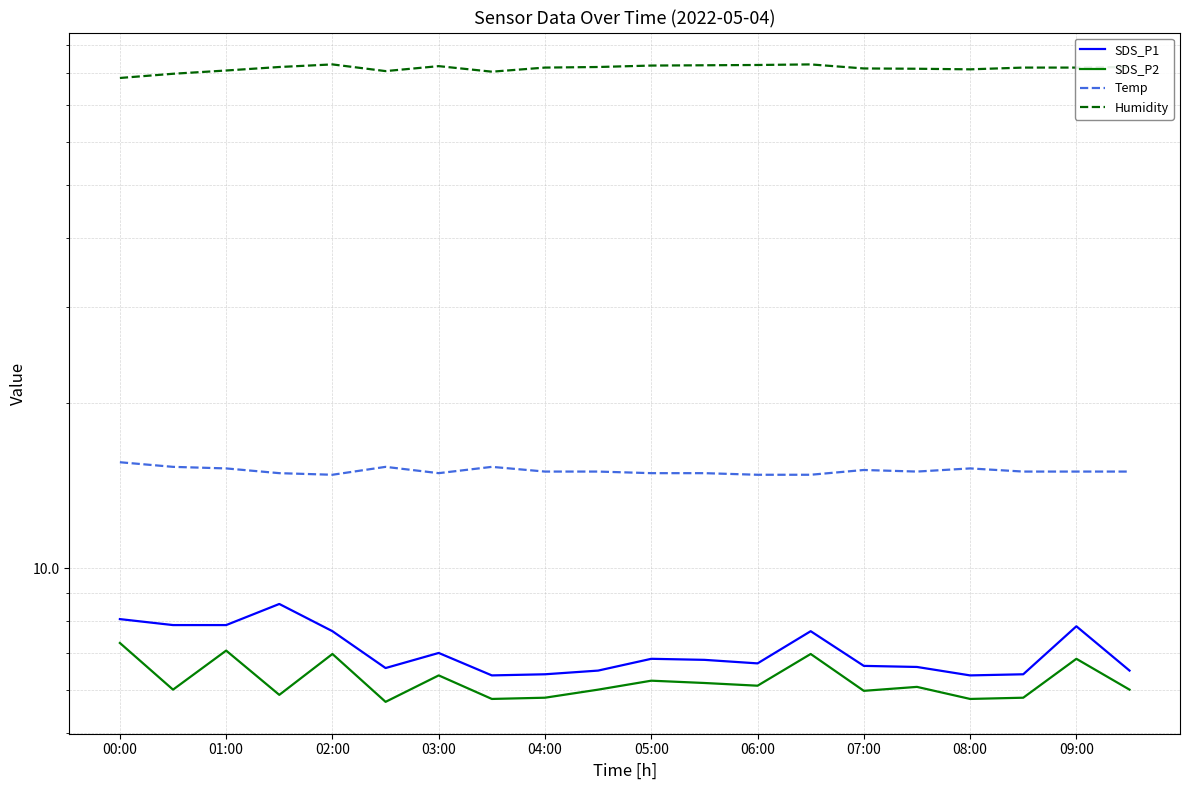

What is the average value of the SDS_P2 series?

6.2